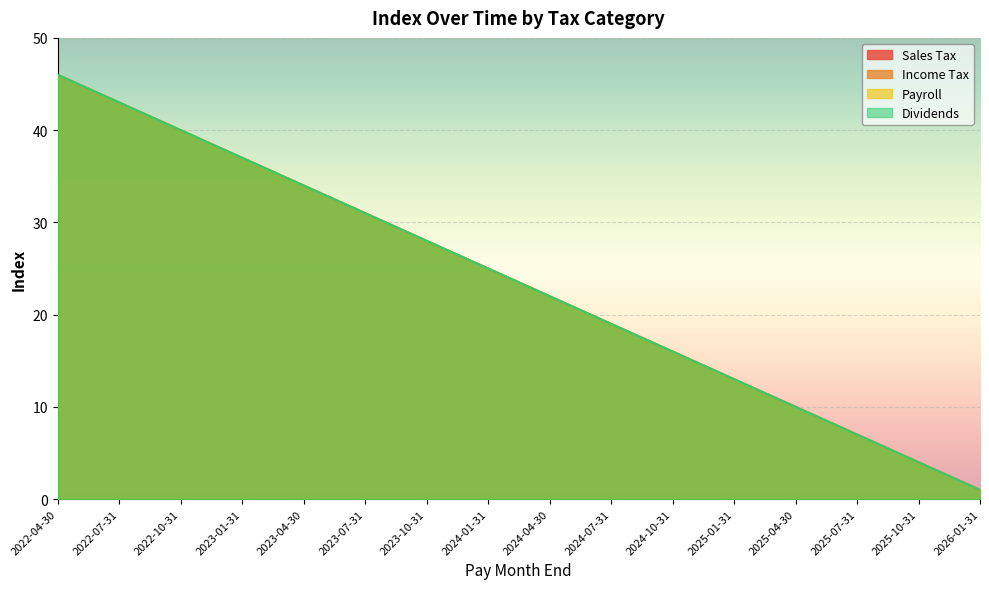

How many values in the Sales Tax series are below 25?

8